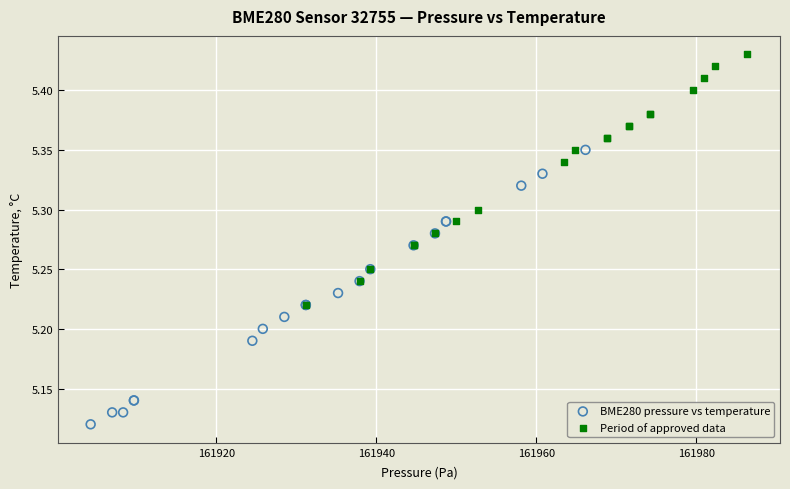

Which series contains the lowest Y value?

BME280 pressure vs temperature